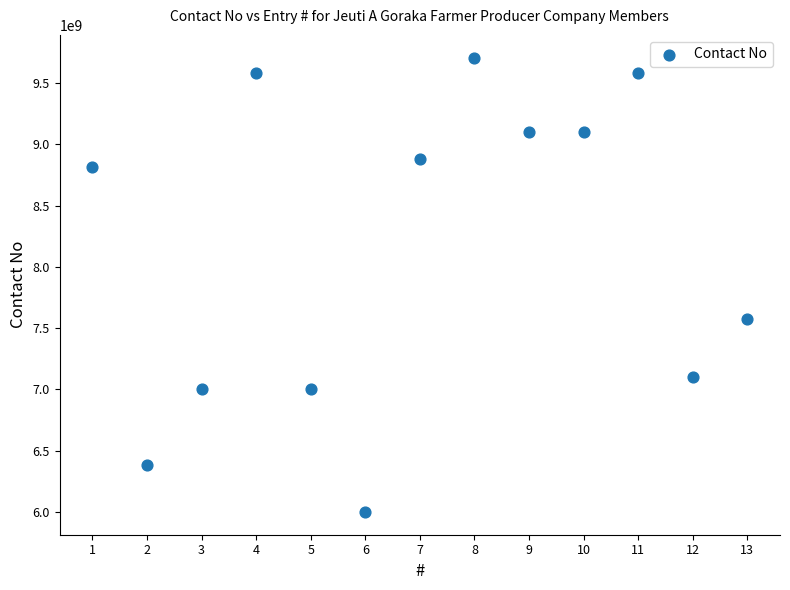

What Y value in the scatter plot is closest to 7853853994?

7577954096